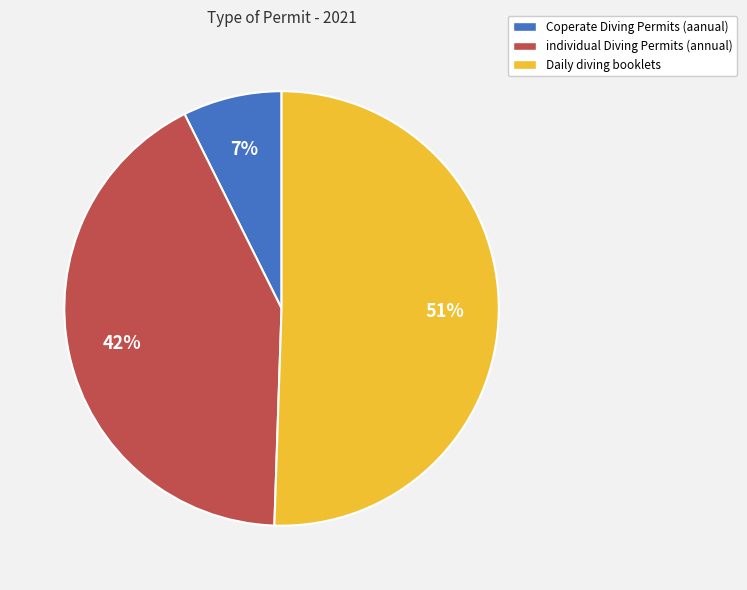

The Coperate Diving Permits (aanual) slice represents 1% of the pie. True or false?

False